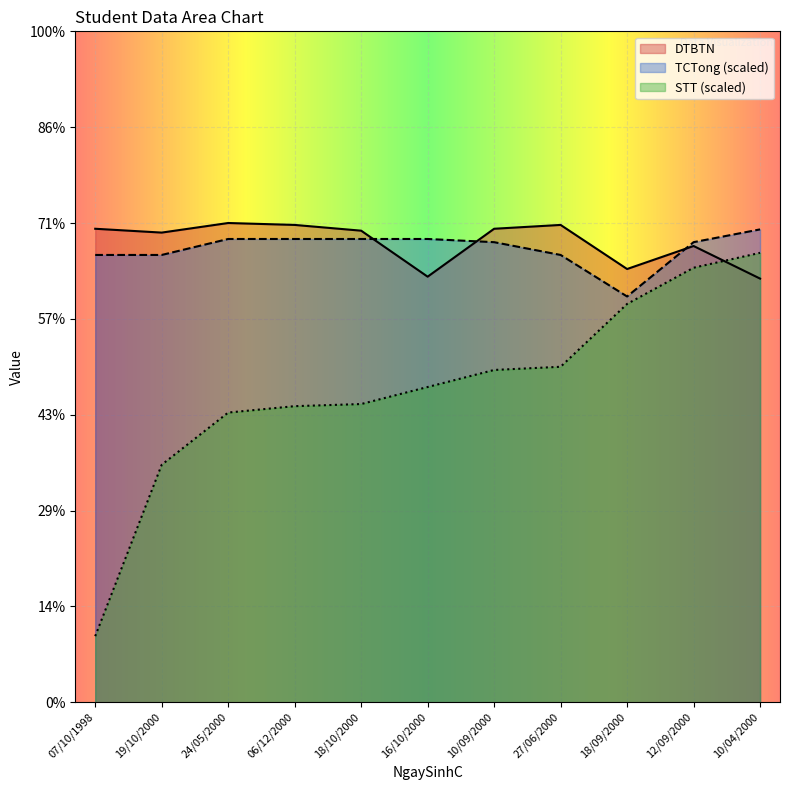

What is the value of the TCTong point at the 8th from the left?

2.3